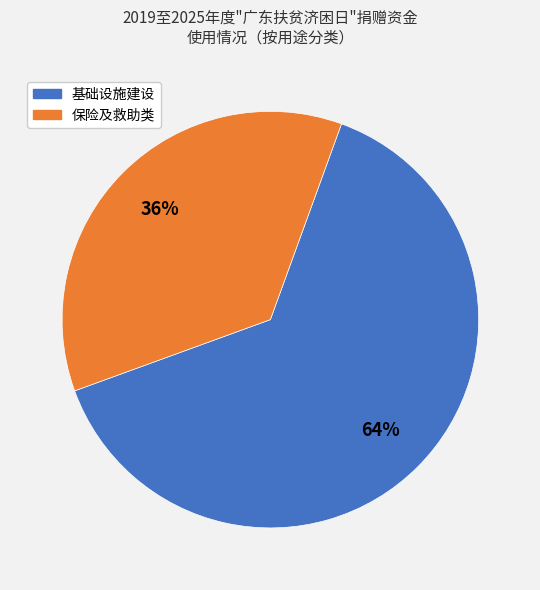

To the nearest percent, what is the average slice percentage?

50%